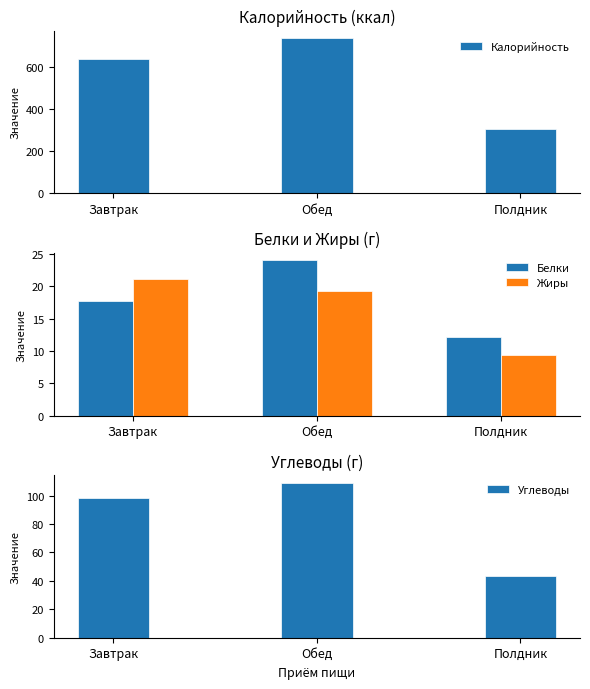

What is the smallest value displayed?

9.4